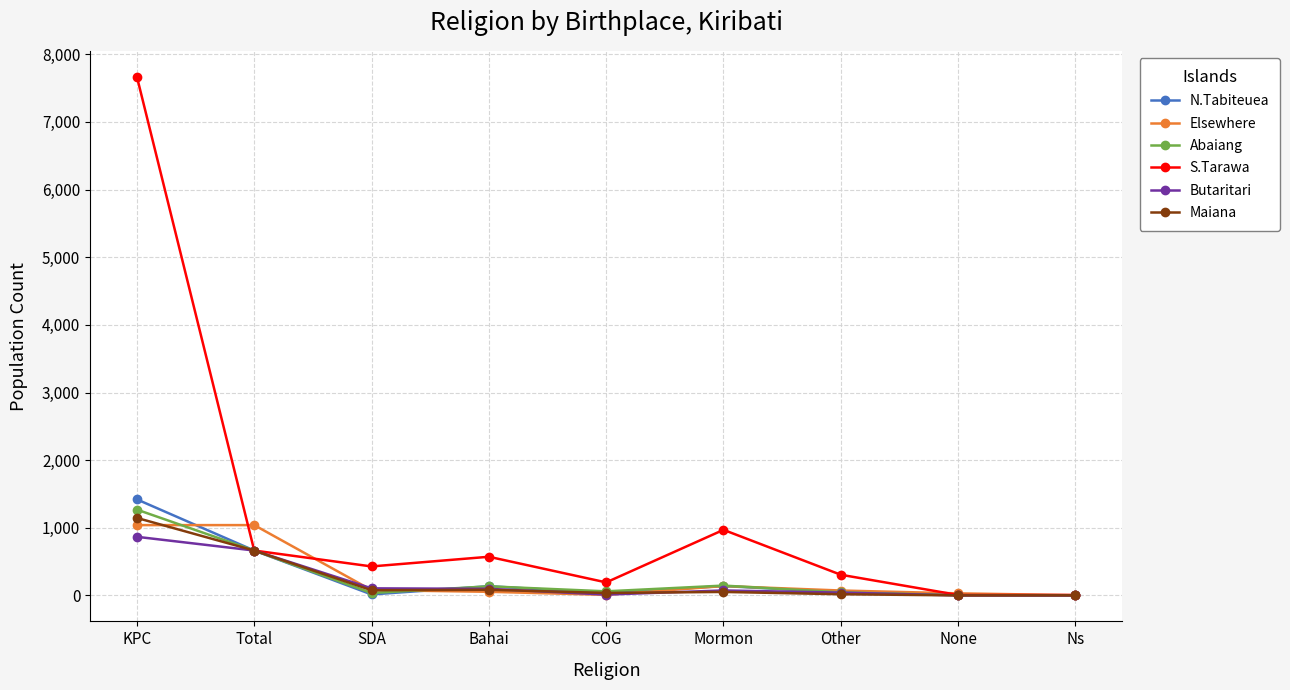

At which category is the sum across all series the highest?

KPC